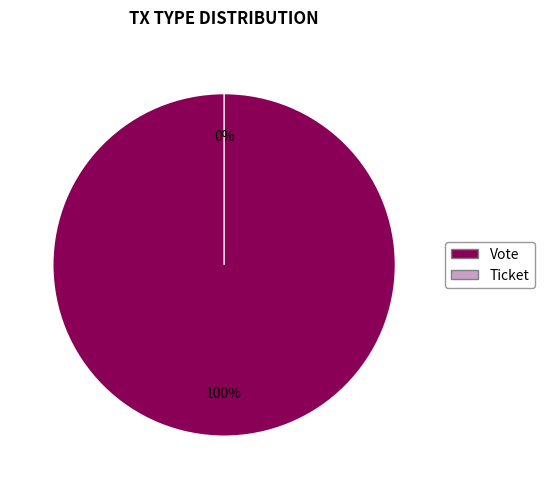

Which category has the smallest portion of the pie?

Ticket